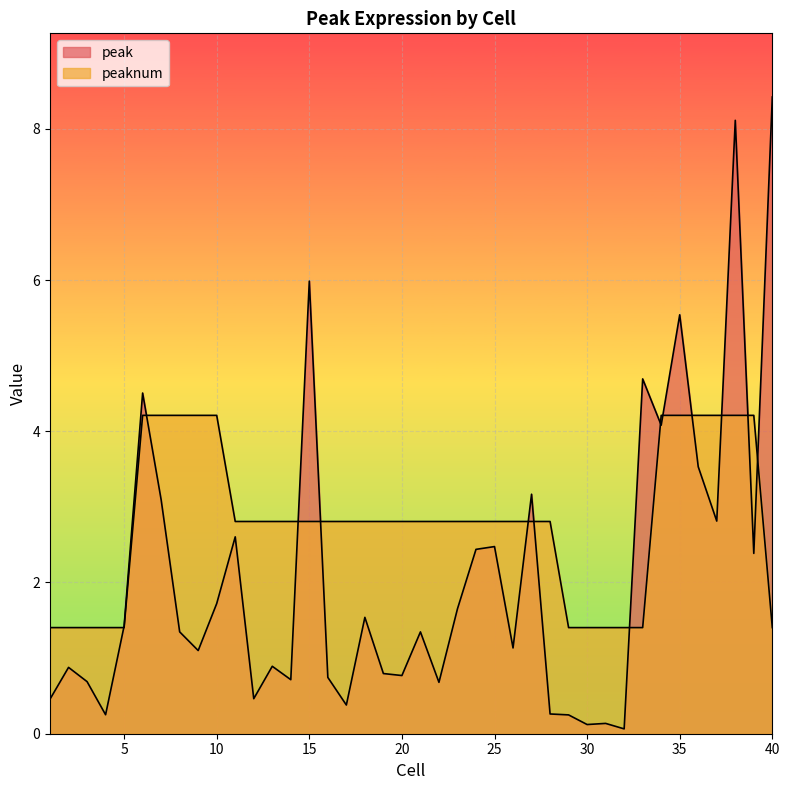

At which label does peak first exceed 1?

5